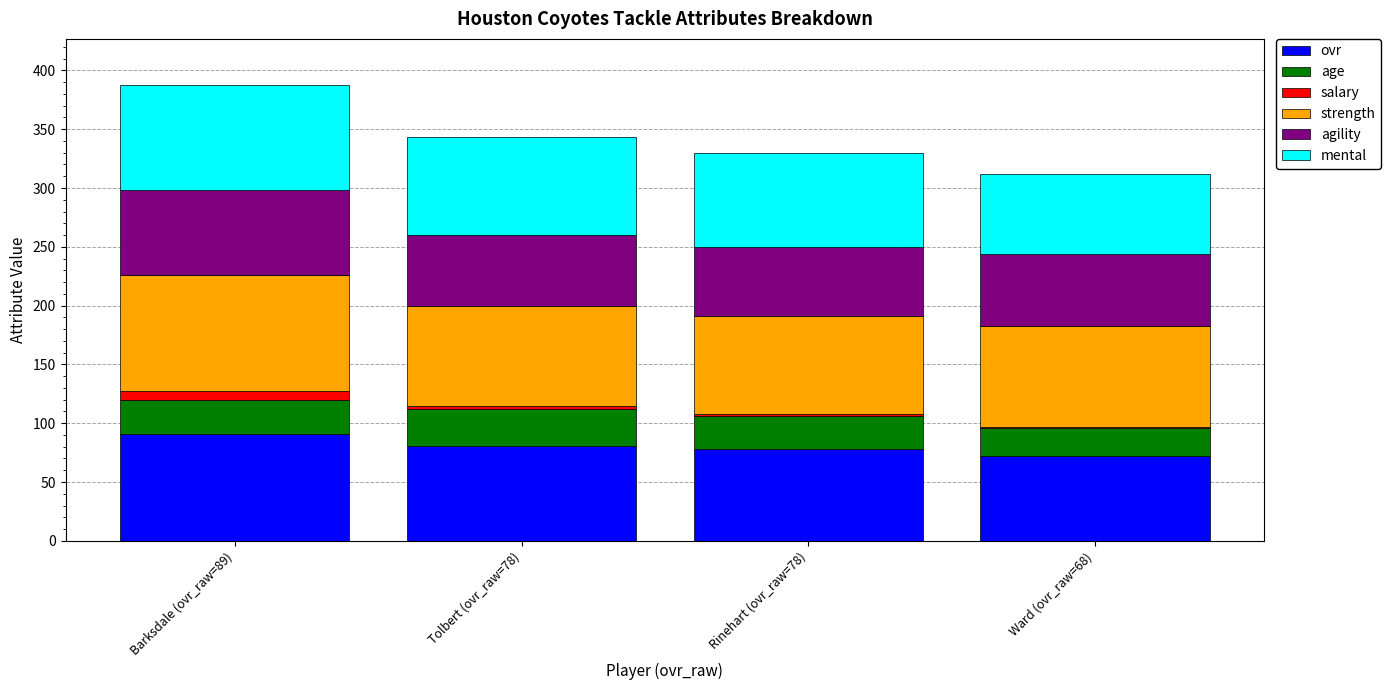

Is it true that ovr equals 125 at Tolbert (ovr_raw=78)?

False